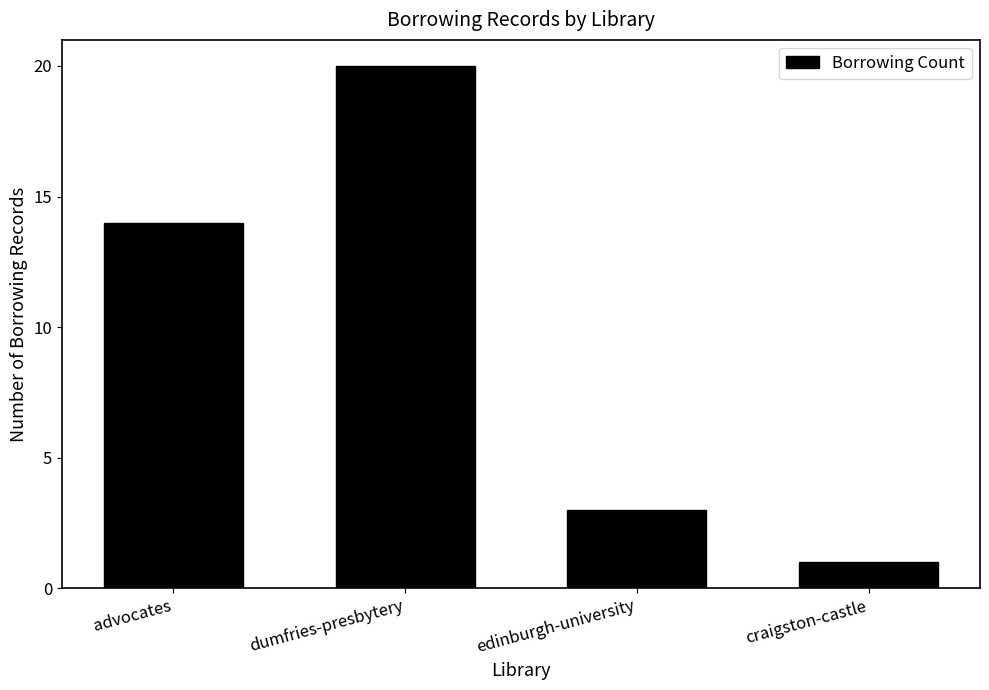

True or false: the data shows 14 at advocates.

True